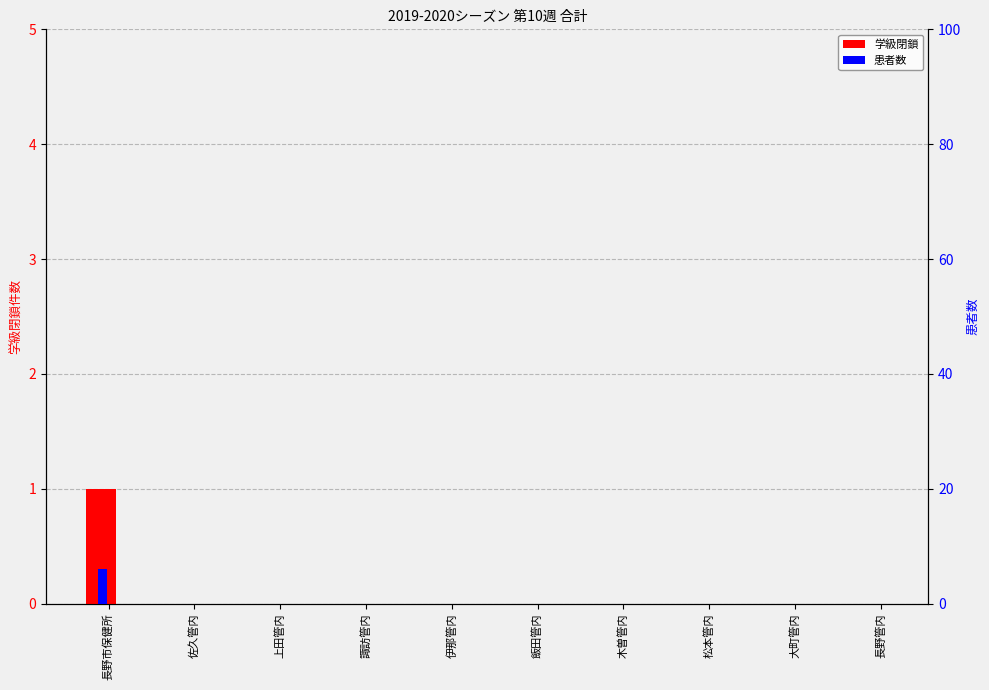

True or false: 学級閉鎖 has a value of 1 at 伊那管内.

False